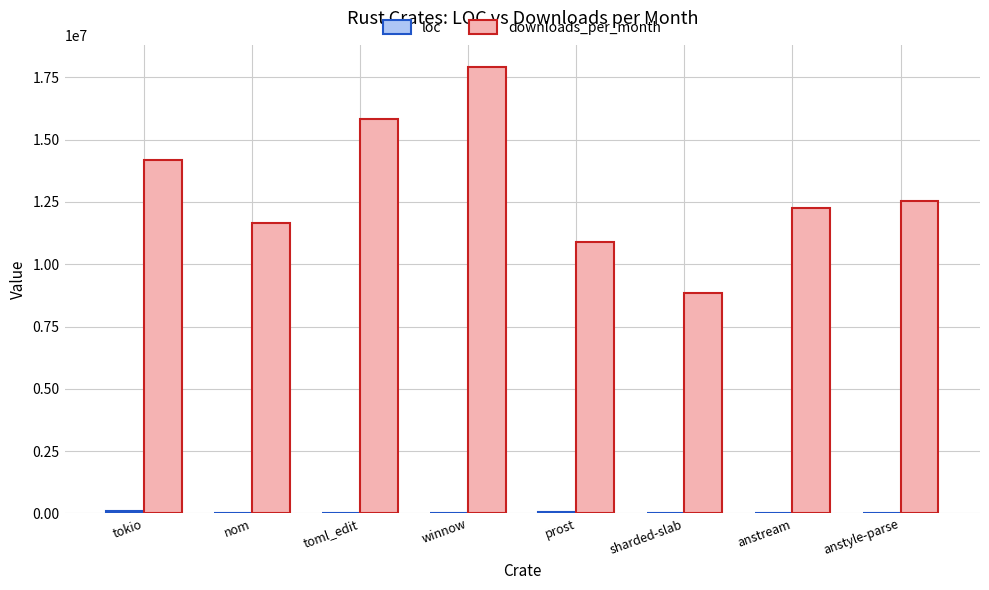

How many groups of bars are there?

8